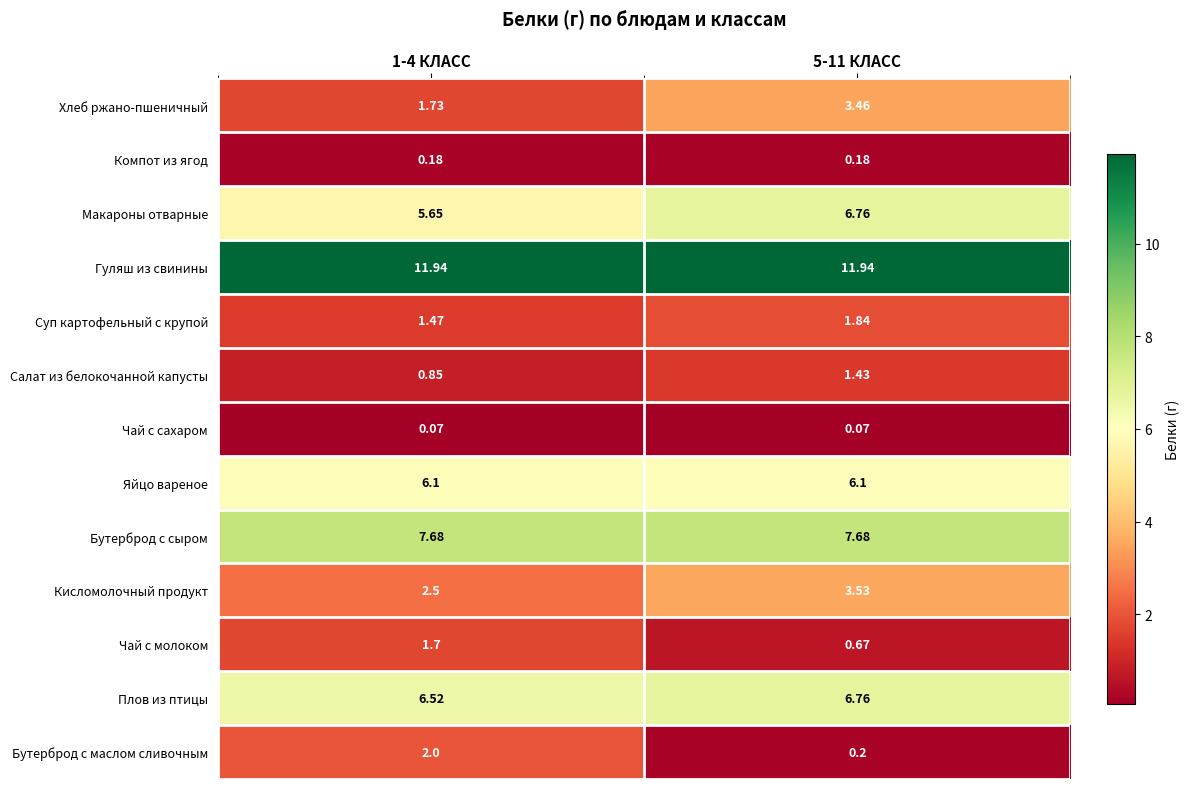

Which series has the largest total across all categories?

Гуляш из свинины